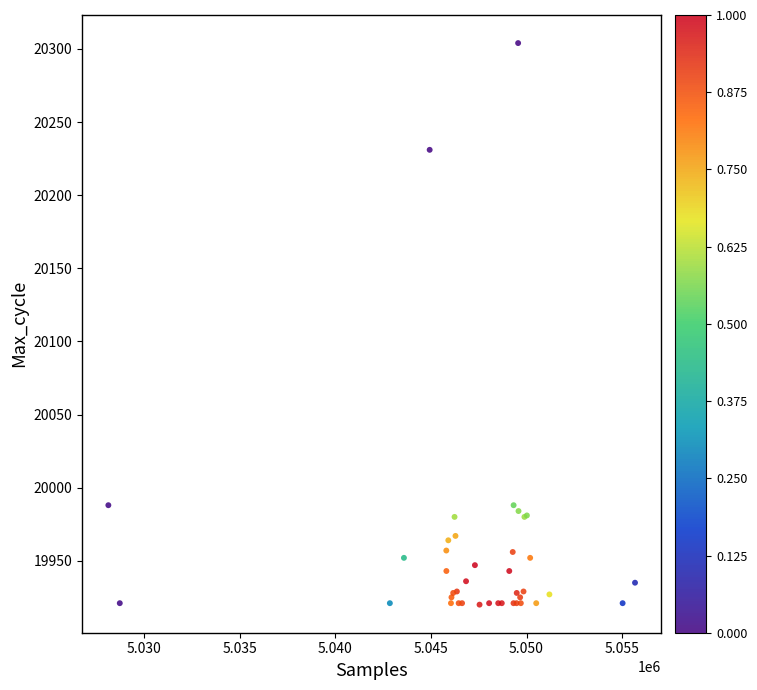

What Y value in the scatter plot is closest to 20112?

20231